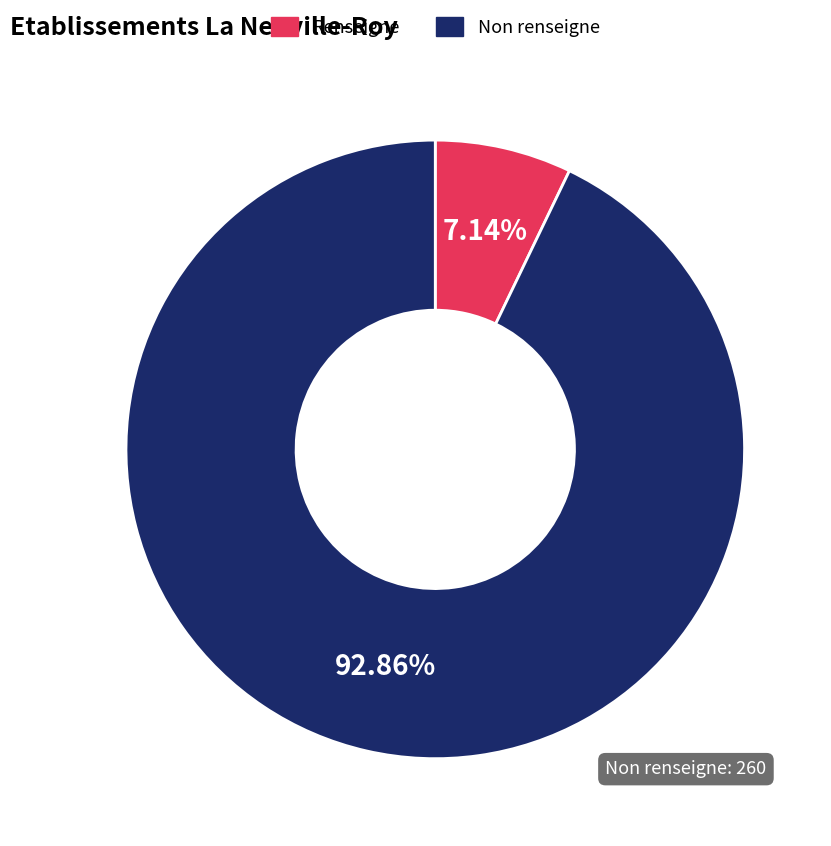

Does any single category account for the majority?

Yes